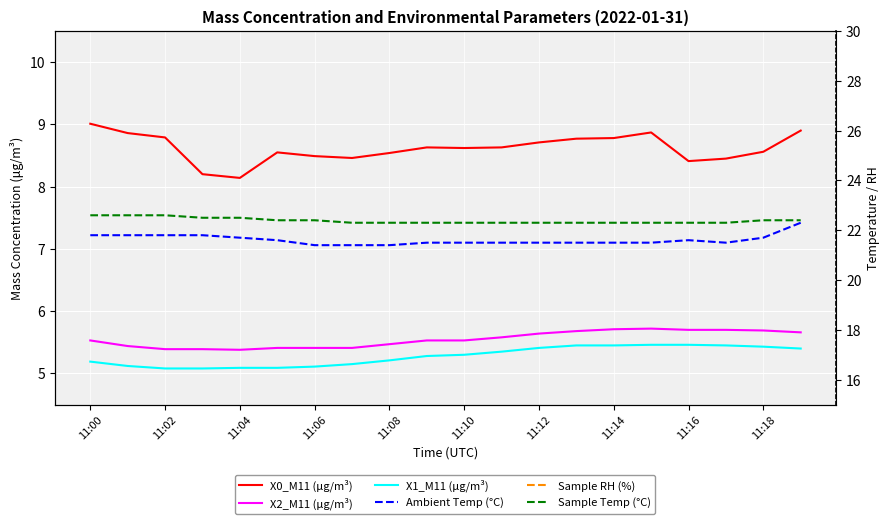

What is the label of the 1st point from the right?

19